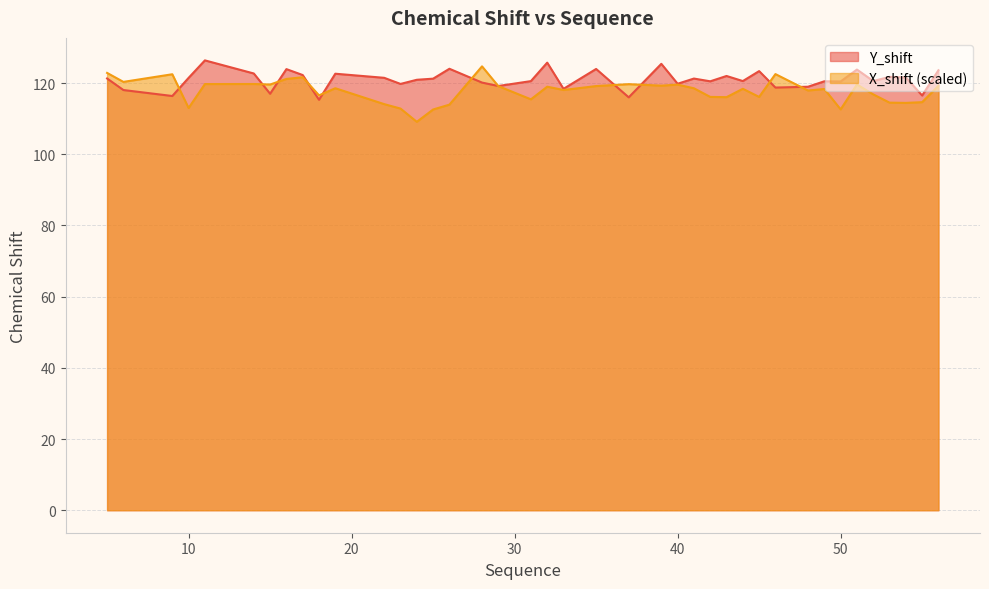

Reading right to left, transcribe all the data shown in this chart.

Y_shift: 123.6	116.5	121.6	121.7	120.6	123.8	120.5	120.5	119.0	118.7	123.4	120.6	122.0	120.5	121.3	119.8	125.4	116.0	124.0	118.4	125.7	120.6	119.2	120.1	124.0	121.2	120.9	119.8	121.5	122.6	115.3	122.3	123.9	117.0	122.7	126.4	121.5	116.4	118.0	121.3
X_shift: 119.2	114.6	114.4	114.5	116.8	119.6	112.6	118.3	117.9	122.5	116.1	118.4	116.0	116.1	118.5	119.6	119.3	119.7	119.2	118.1	119.0	115.4	119.1	124.7	113.9	112.6	109.1	112.8	114.1	118.6	116.6	121.6	121.2	119.6	119.7	119.7	113.0	122.5	120.3	122.9